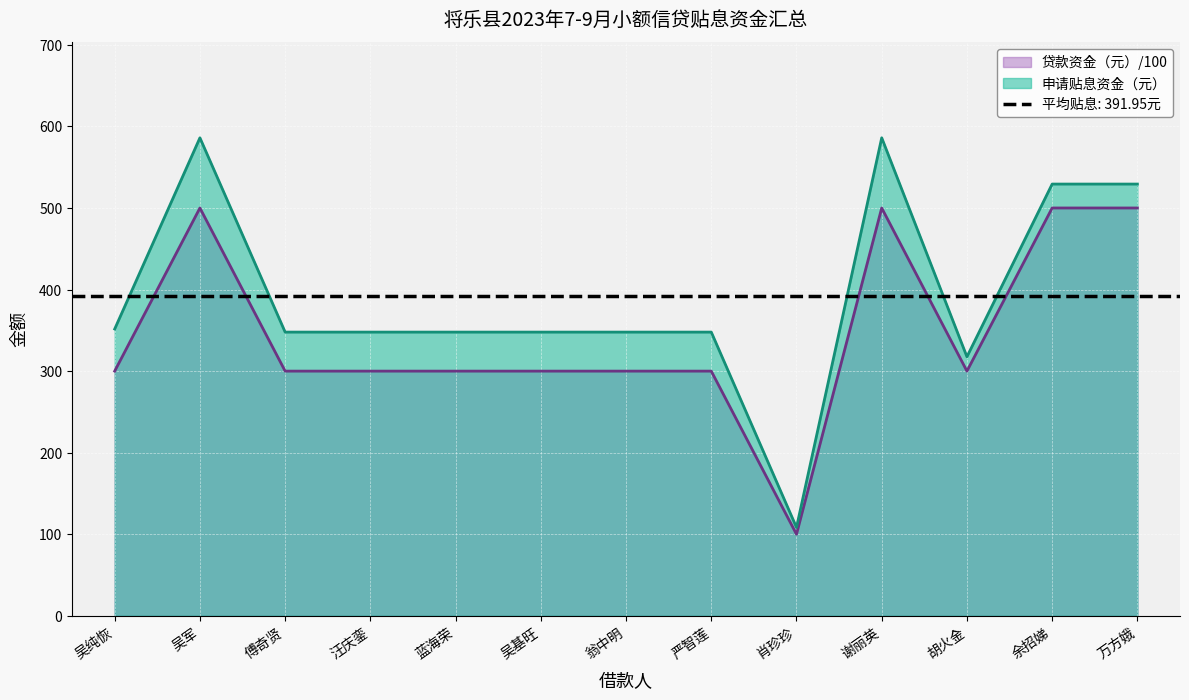

True or false: 申请贴息资金（元） has a value of 529.3 at 万方娥.

True